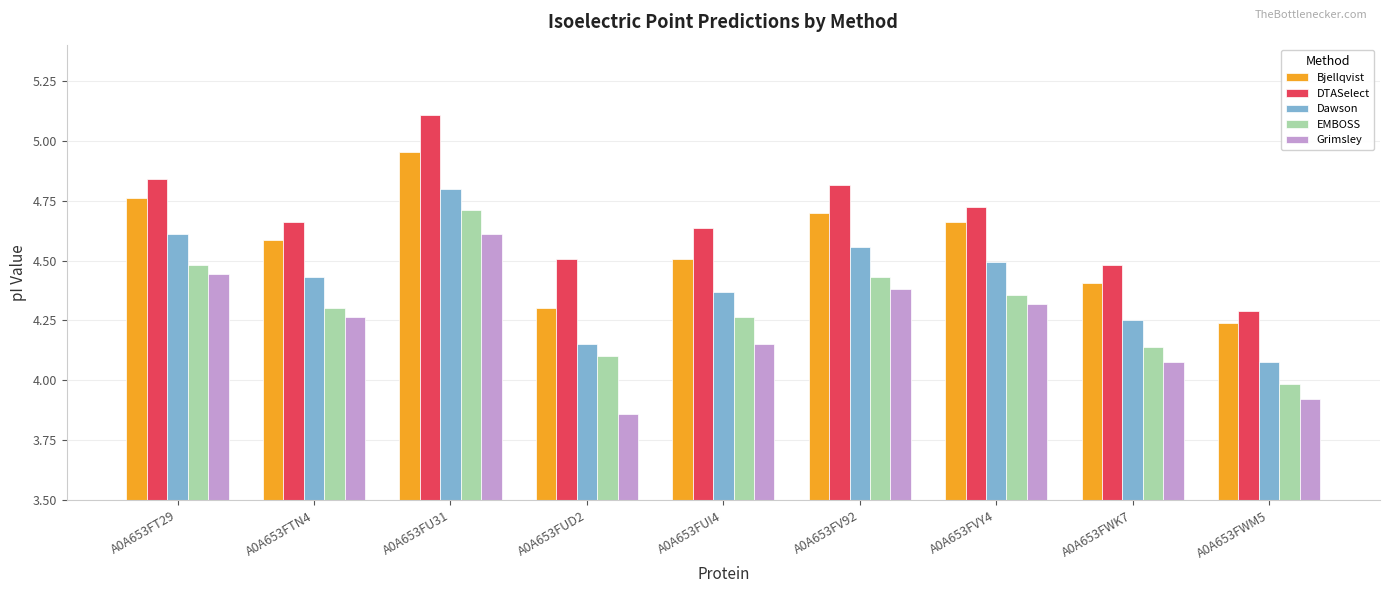

At how many categories does at least one series exceed 4?

9